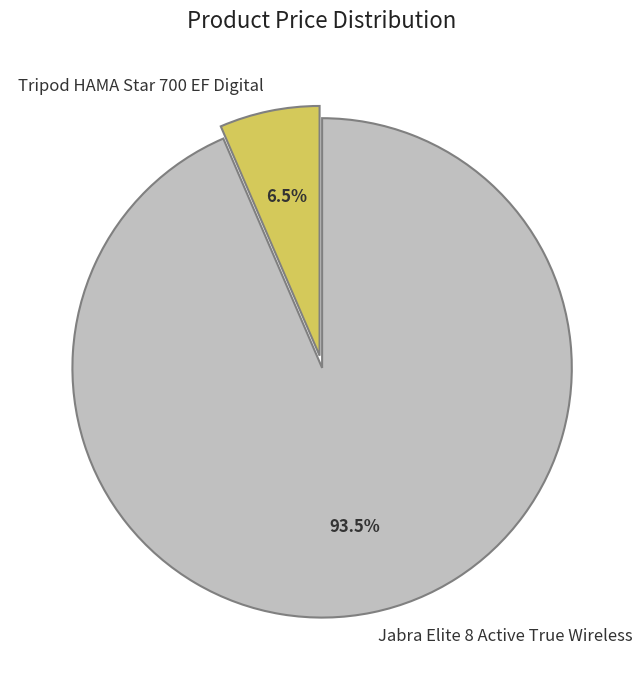

What percentage is NOT represented by Tripod HAMA Star 700 EF Digital?

93.5%